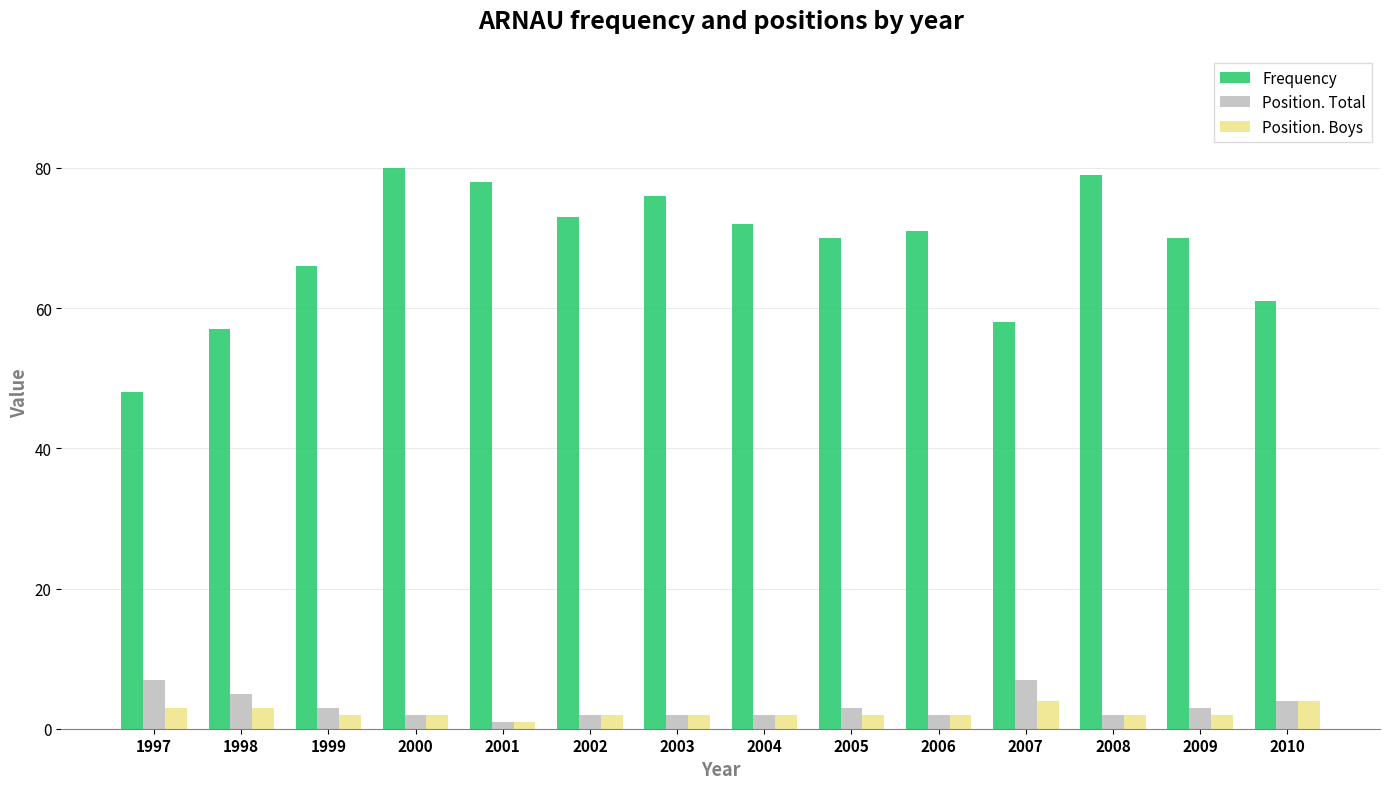

What value does the Frequency series have at 2006, to the nearest 5?

70